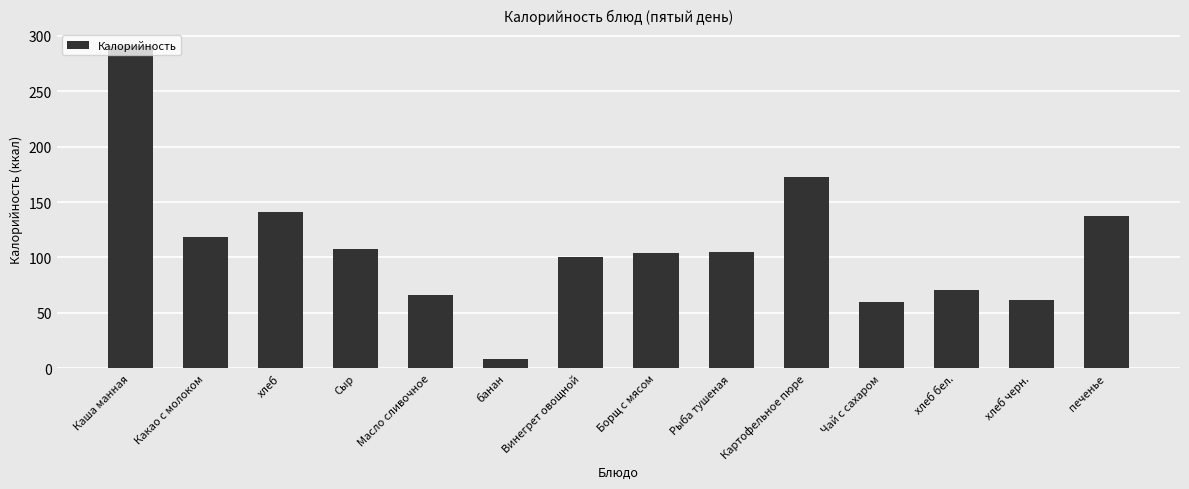

At which label is the value closest to 149?

хлеб